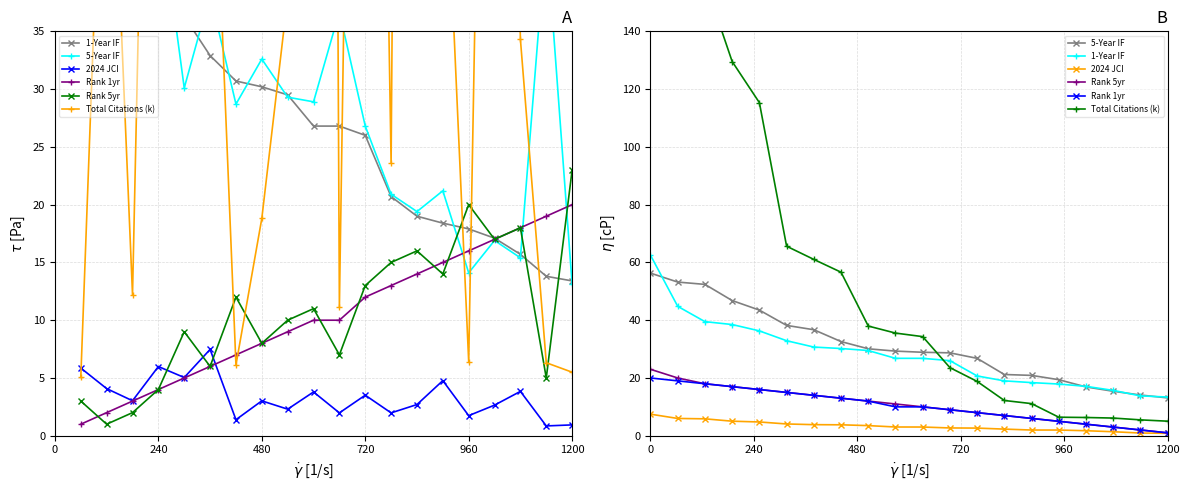

What is the minimum value shown in the chart?

0.8